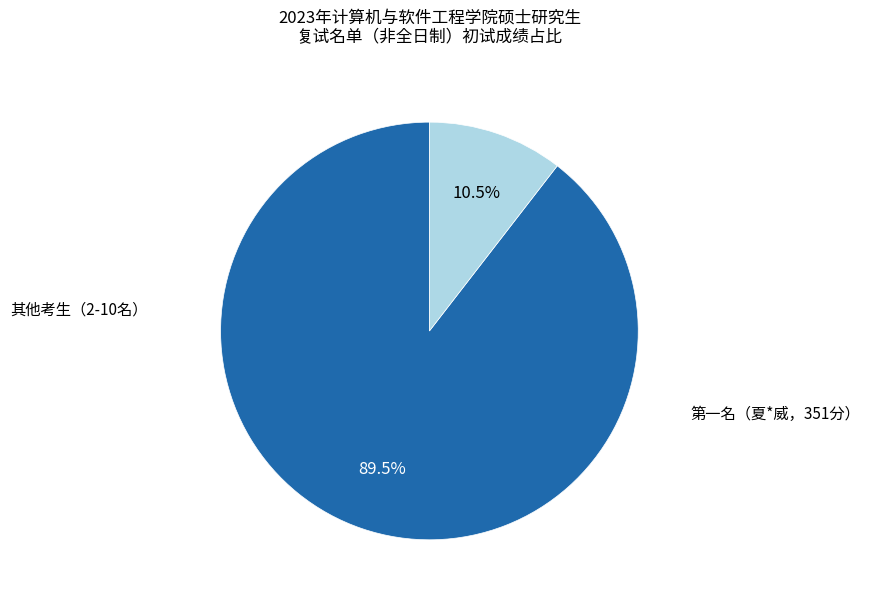

Is there any slice that represents more than half of the pie?

Yes